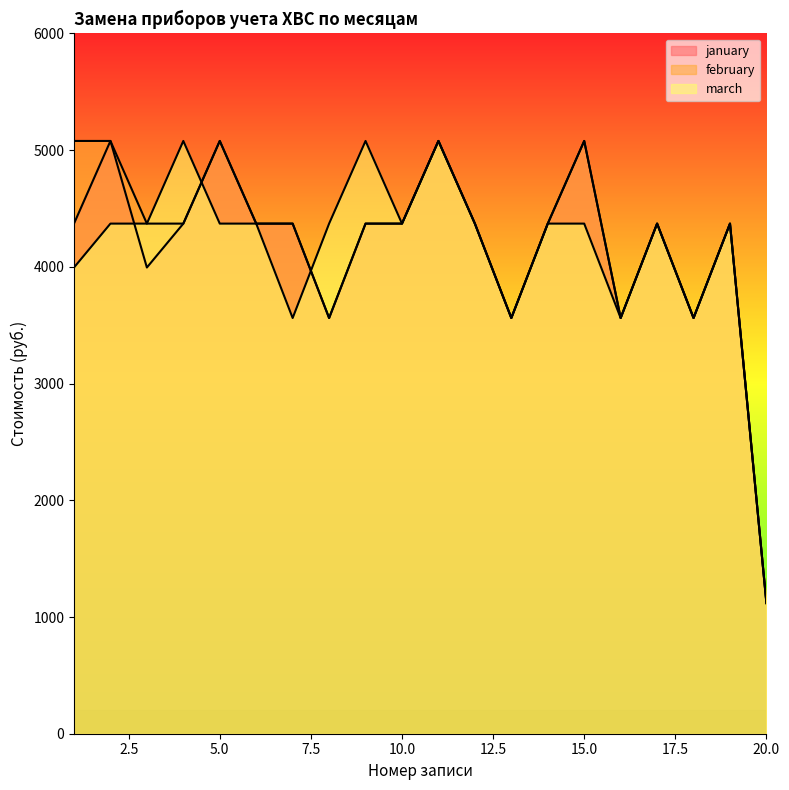

What is the minimum value for february?

1119.2